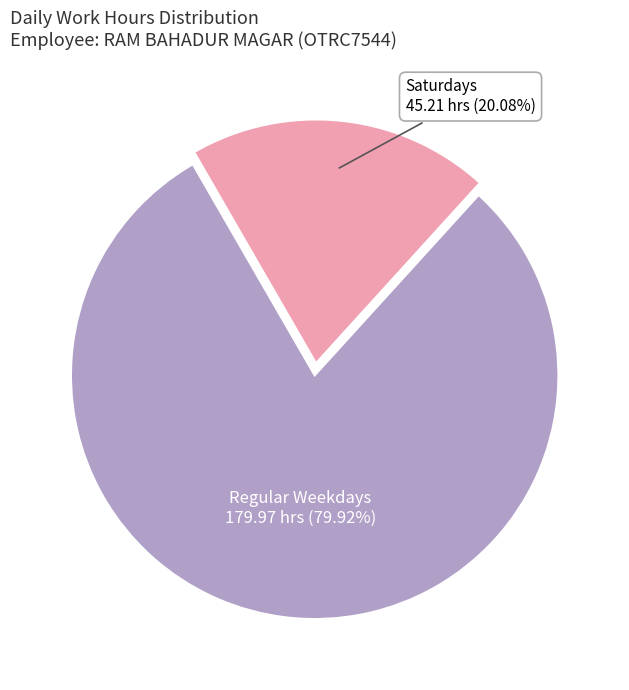

Is there any slice that represents more than half of the pie?

Yes